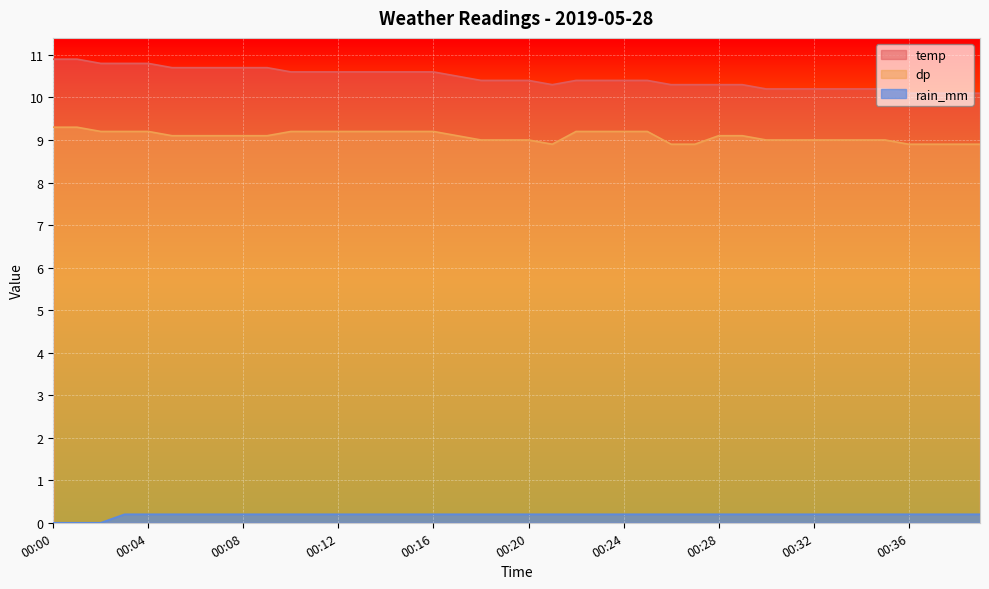

Where is temp nearest to the value 10?

00:36